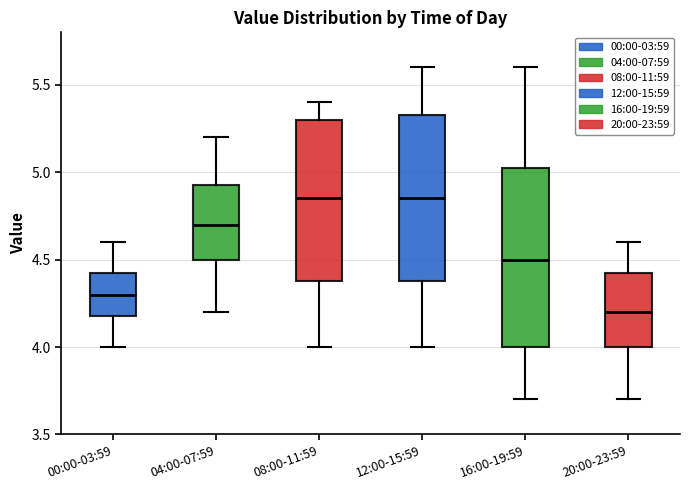

Comparing the boxes themselves (not the whiskers), which one is the tallest?

16:00-19:59